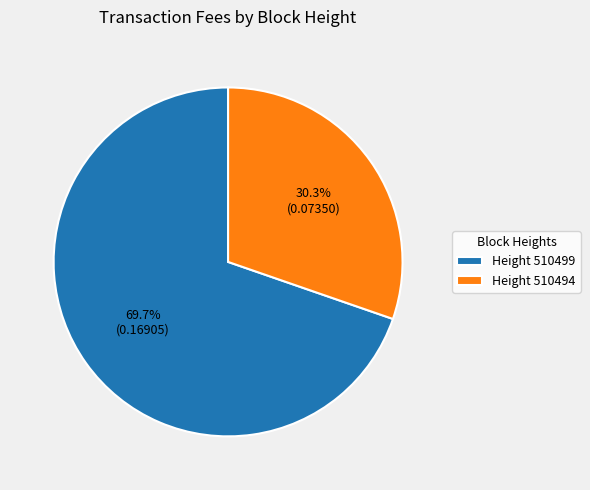

Between Height 510499 and Height 510494, which is larger?

Height 510499